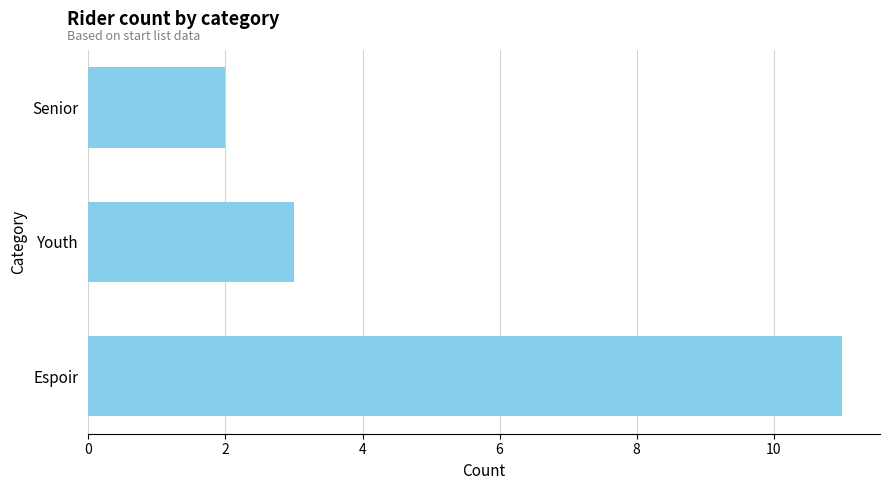

Reading top to bottom, what are all the values shown in this chart?

Senior=2	Youth=3	Espoir=11